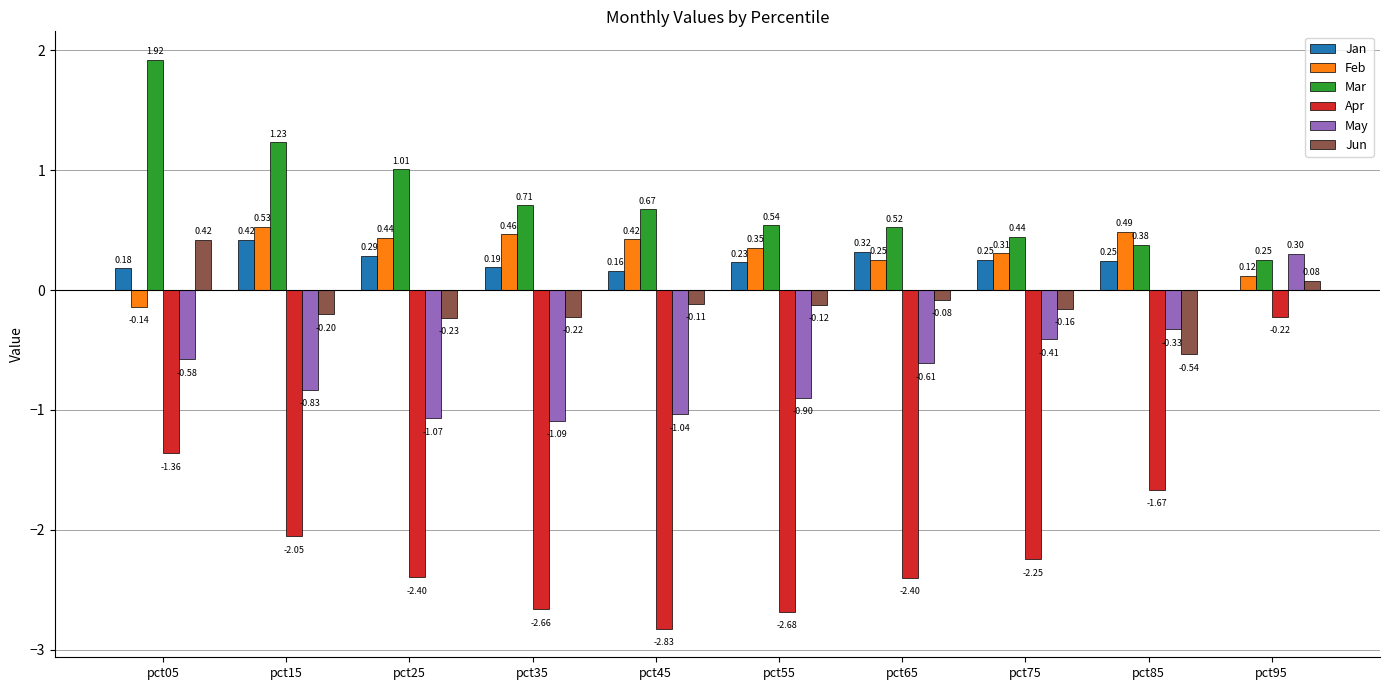

Which category has the highest value across all series?

pct05